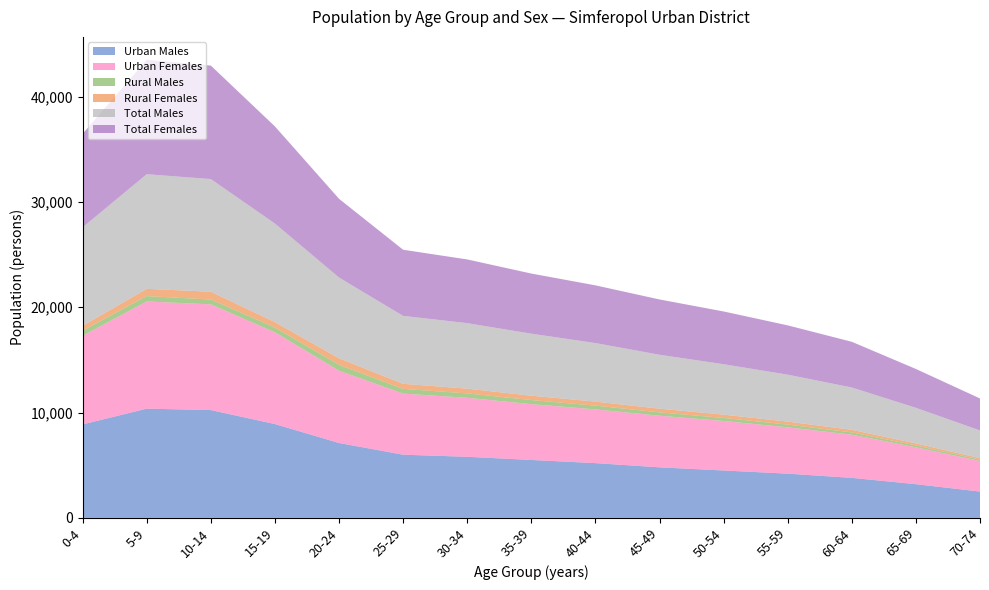

Reading right to left, list all the values displayed in this chart.

Urban Males: 2500	3200	3800	4200	4500	4800	5200	5500	5800	6000	7111	8907	10237	10371	8875
Urban Females: 2900	3500	4100	4400	4700	4900	5100	5300	5600	5800	6861	8712	10036	10177	8417
Rural Males: 130	180	220	260	290	320	360	390	420	450	560	455	460	514	483
Rural Females: 140	190	240	280	310	350	380	410	450	480	617	511	740	686	459
Total Males: 2630	3380	4020	4460	4790	5120	5560	5890	6220	6450	7671	9362	10697	10885	9358
Total Females: 3040	3690	4340	4680	5010	5250	5480	5710	6050	6280	7478	9223	10776	10863	8876